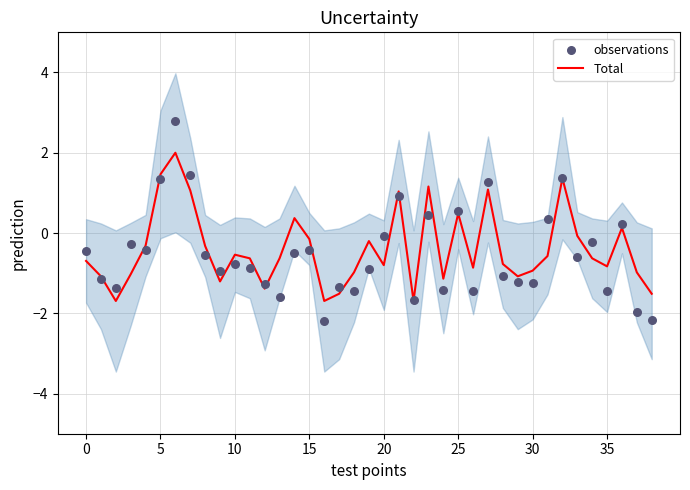

Which series has the widest spread of Y values?

observations